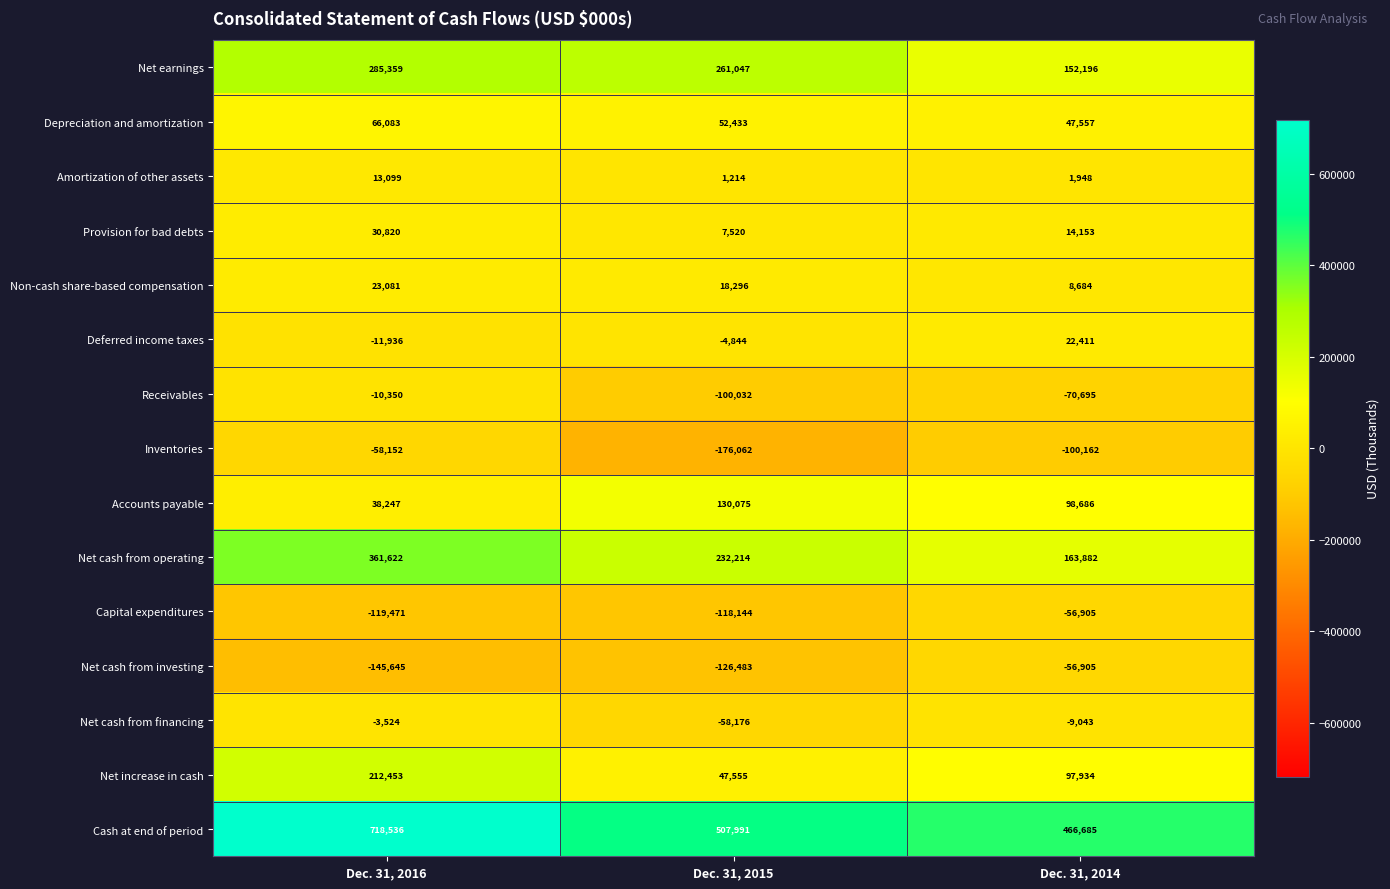

What value does the Net increase in cash series have at Dec. 31, 2016, to the nearest 50?

212450